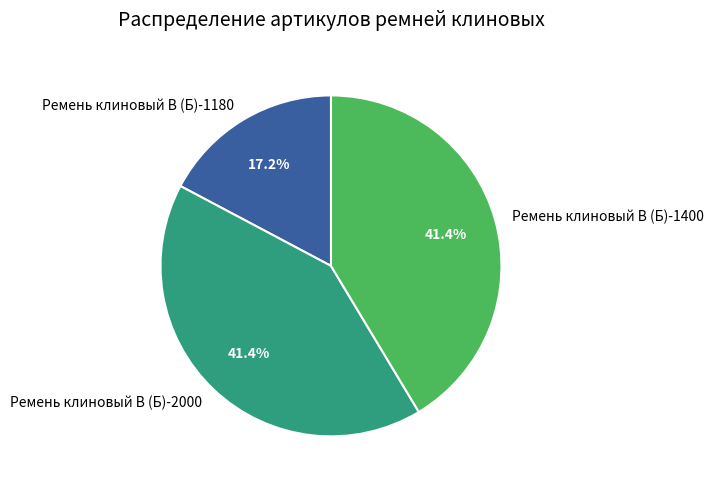

What is the smallest slice in the pie chart?

Ремень клиновый В (Б)-1180